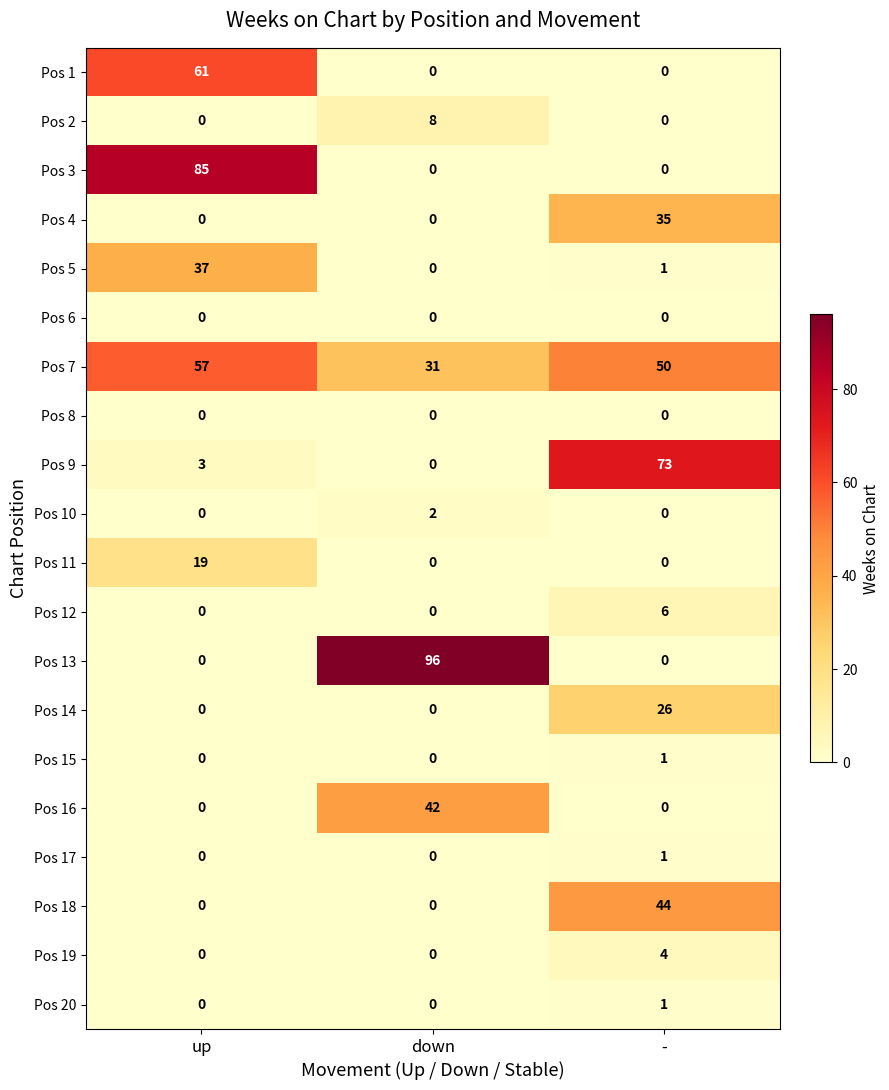

Which series has the largest total across all categories?

Pos 7